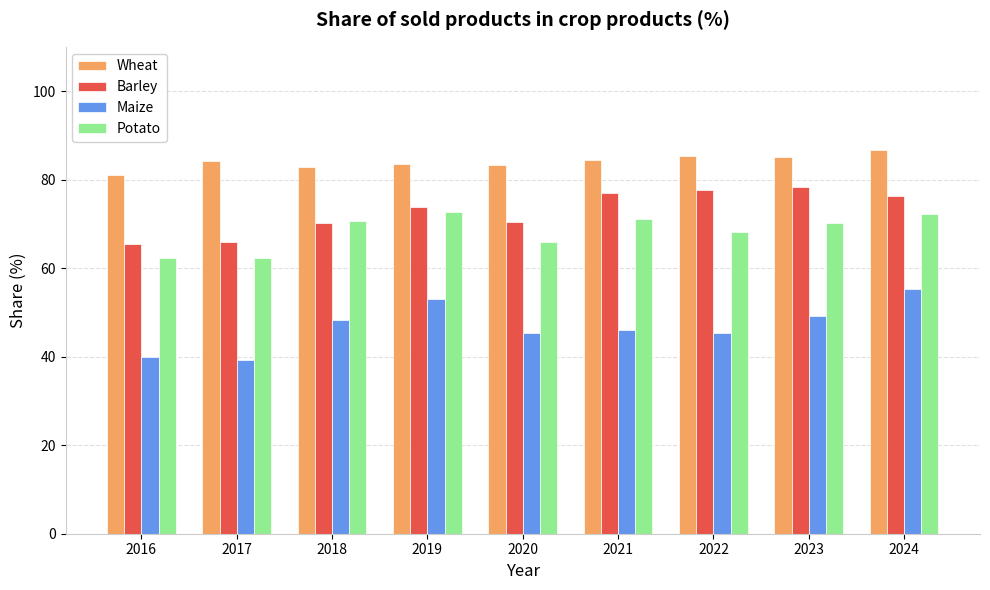

How many bars are there in each group?

4